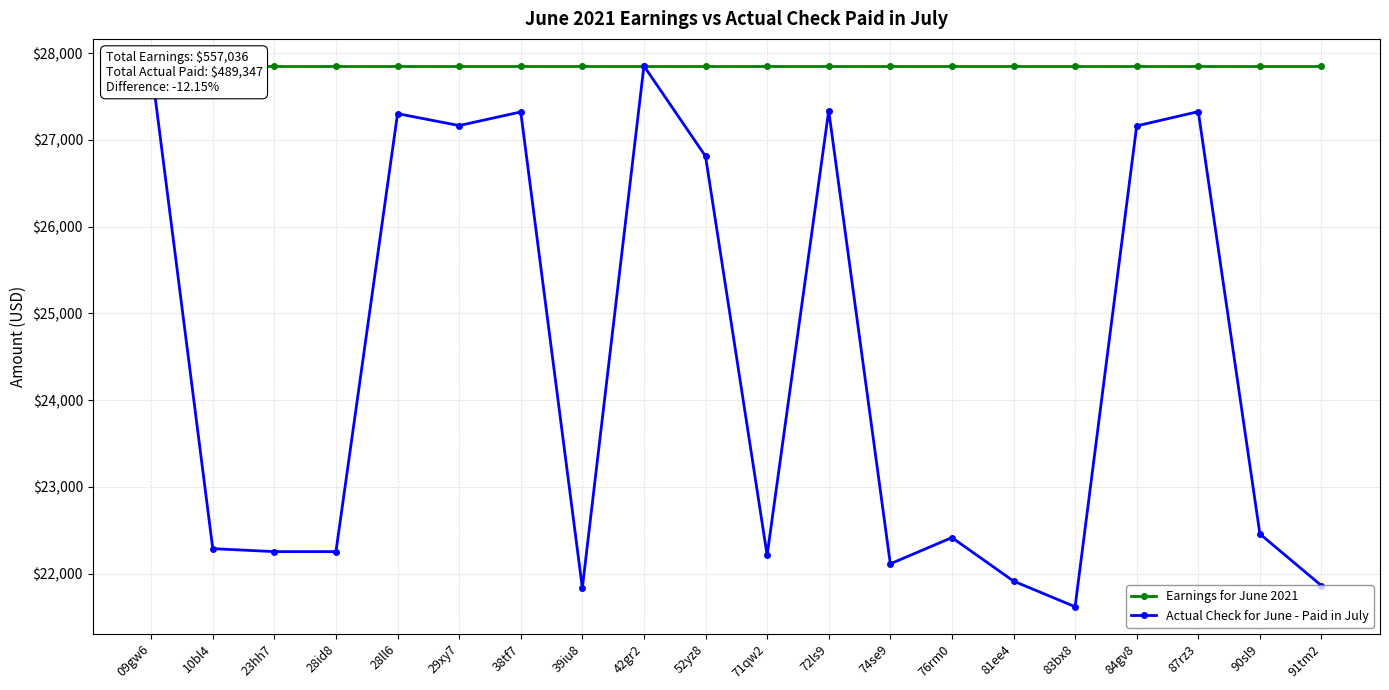

What are all the series names shown in the legend?

Earnings for June 2021, Actual Check for June - Paid in July